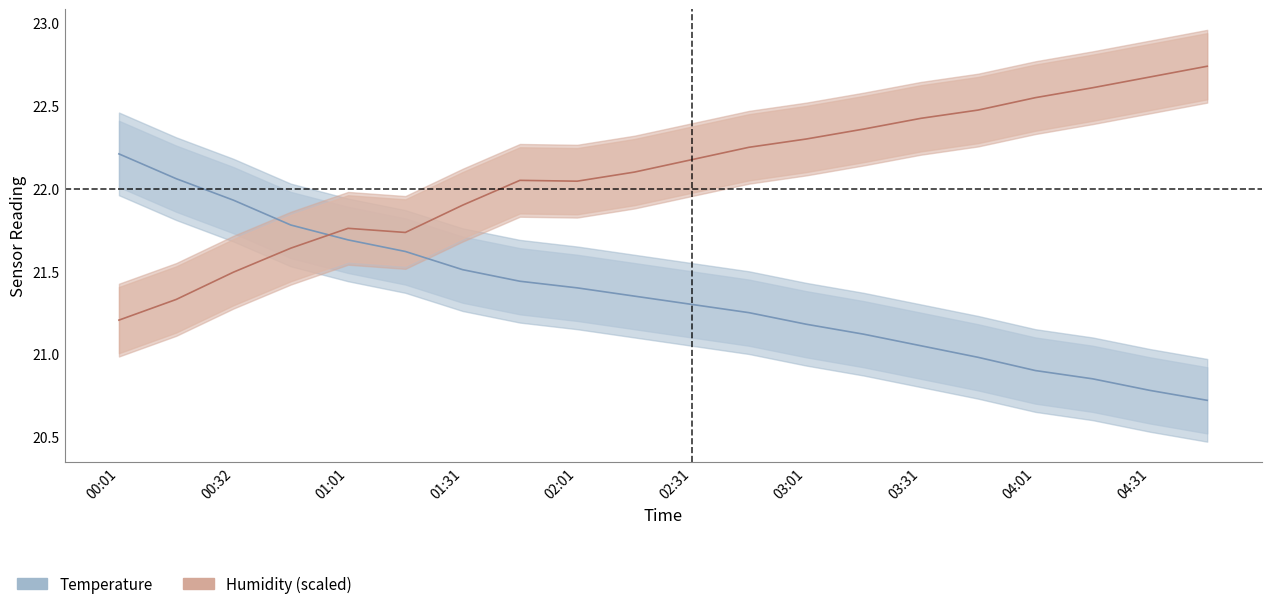

How many data points in humidity are above 22?

13